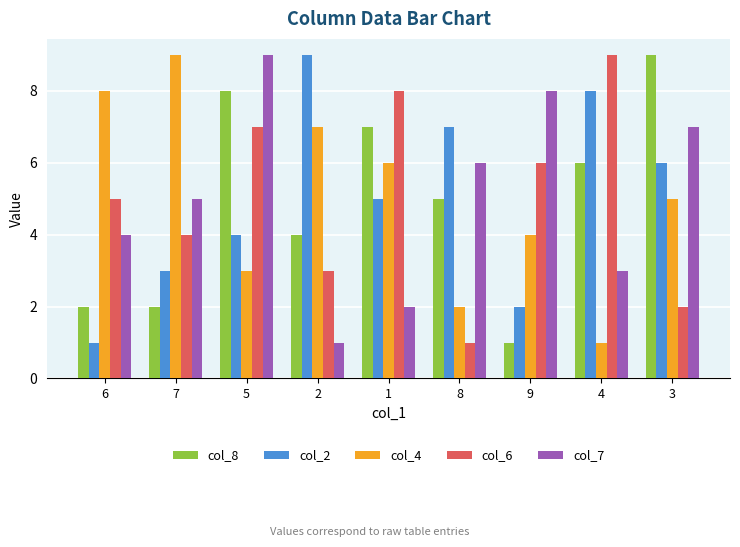

Is it true that col_7 equals 2 at 1?

True